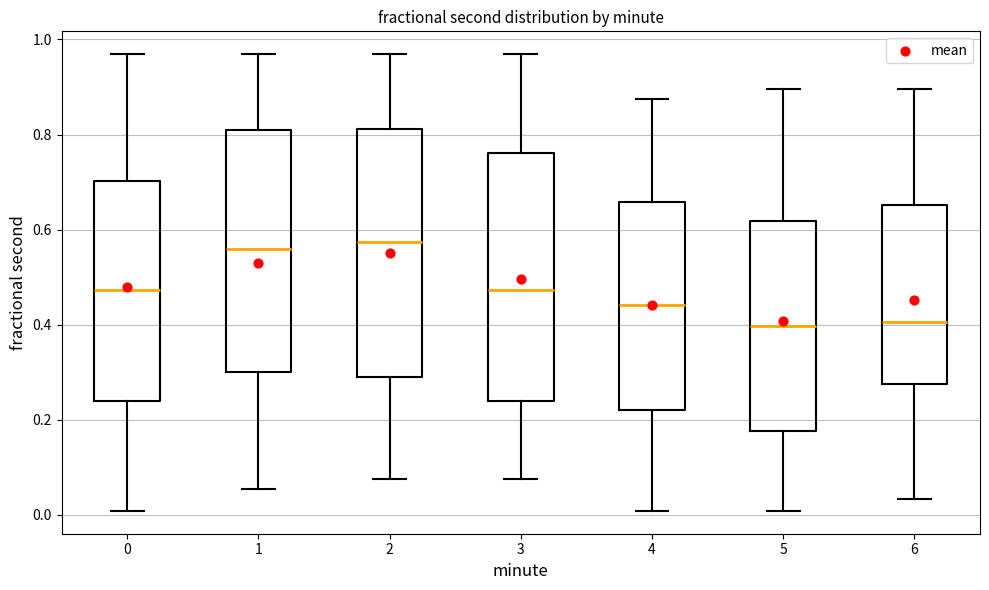

Where is the upper edge of the box at x = 5 on the y-axis? The values are not printed on the chart, so give them approximately, as read against the axis.

0.62